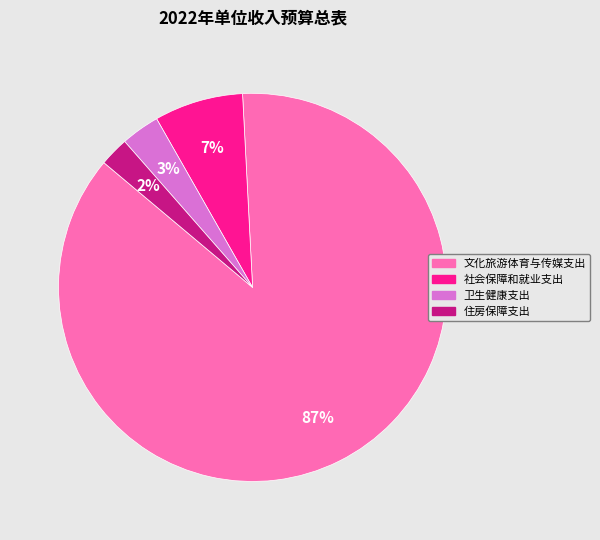

The 住房保障支出 slice represents 2% of the pie. True or false?

True